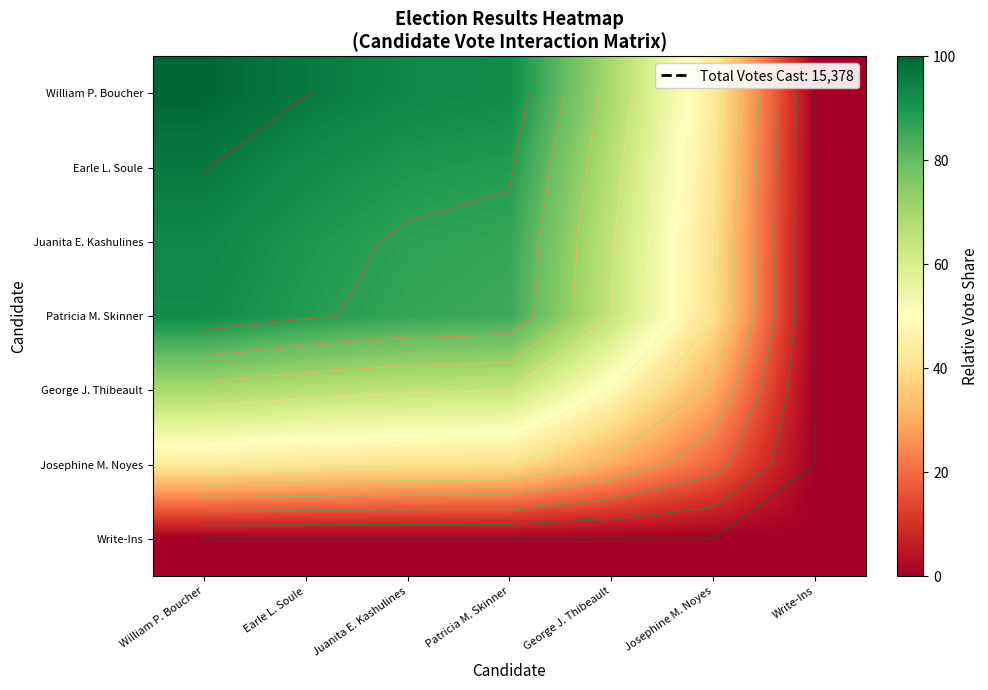

How many series are shown in this chart?

7